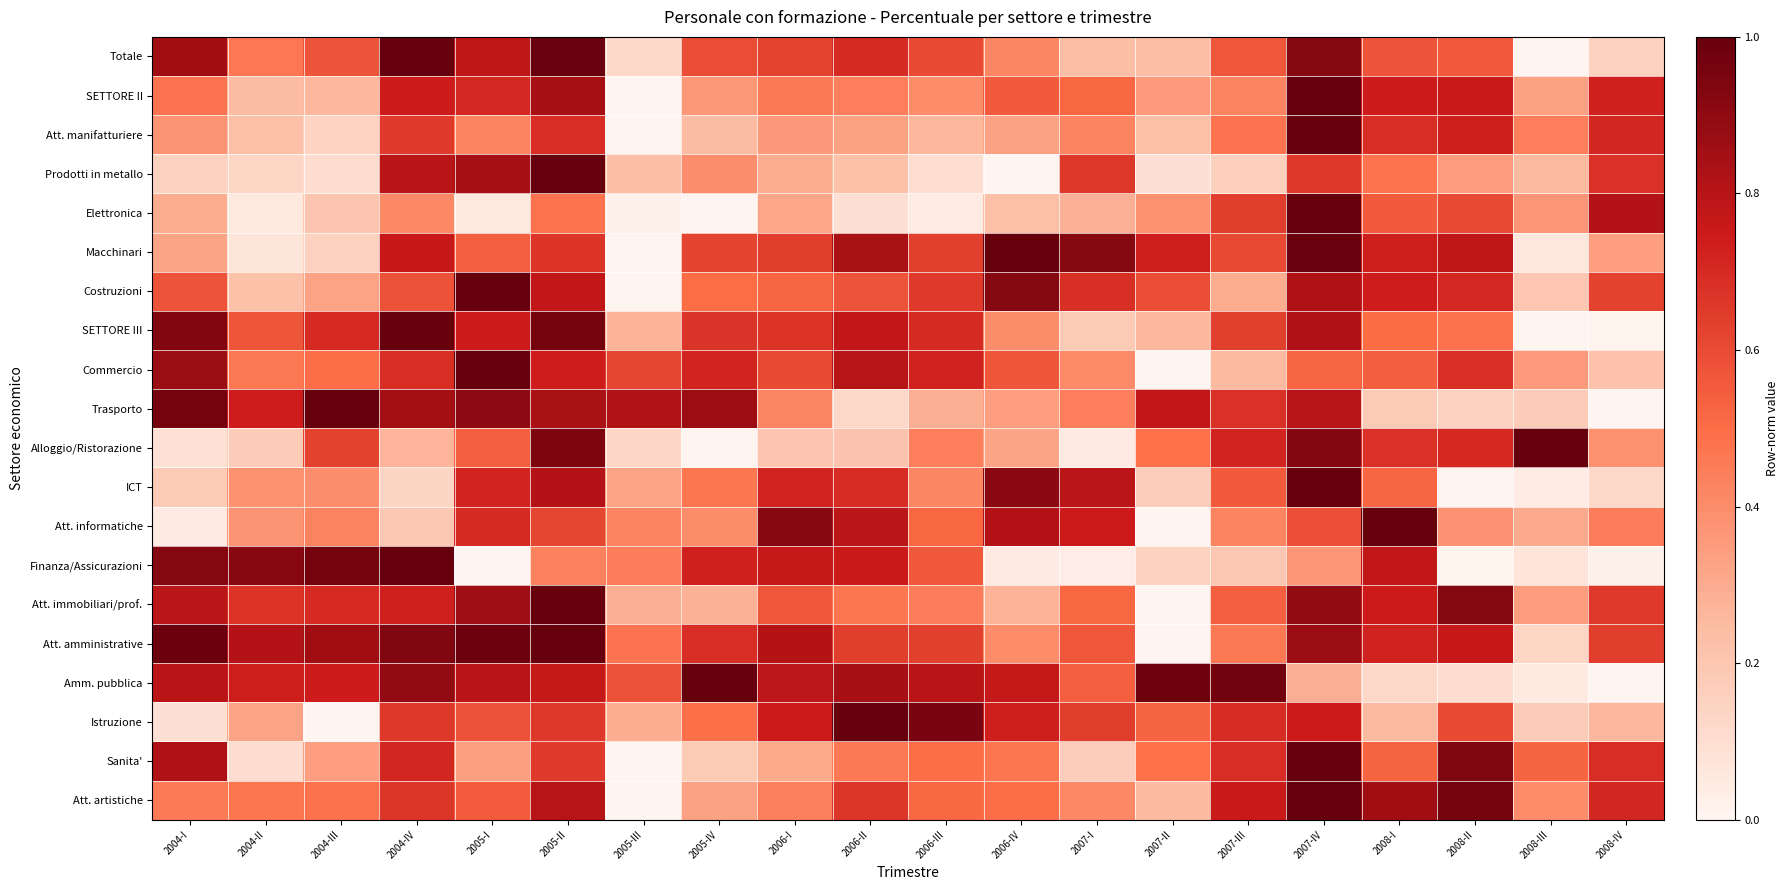

Reading left to right, list all the values displayed in this chart.

Totale: 2004-I=0.9	2004-II=0.5	2004-III=0.6	2004-IV=1.0	2005-I=0.8	2005-II=1.0	2005-III=0.1	2005-IV=0.6	2006-I=0.6	2006-II=0.7	2006-III=0.6	2006-IV=0.4	2007-I=0.2	2007-II=0.2	2007-III=0.6	2007-IV=0.9	2008-I=0.6	2008-II=0.6	2008-III=0.0	2008-IV=0.2
SETTORE II: 2004-I=0.5	2004-II=0.2	2004-III=0.3	2004-IV=0.7	2005-I=0.7	2005-II=0.8	2005-III=0.0	2005-IV=0.4	2006-I=0.5	2006-II=0.4	2006-III=0.4	2006-IV=0.6	2007-I=0.5	2007-II=0.4	2007-III=0.4	2007-IV=1.0	2008-I=0.7	2008-II=0.8	2008-III=0.3	2008-IV=0.7
Att. manifatturiere: 2004-I=0.4	2004-II=0.2	2004-III=0.1	2004-IV=0.6	2005-I=0.4	2005-II=0.7	2005-III=0.0	2005-IV=0.2	2006-I=0.4	2006-II=0.3	2006-III=0.3	2006-IV=0.3	2007-I=0.4	2007-II=0.2	2007-III=0.5	2007-IV=1.0	2008-I=0.7	2008-II=0.7	2008-III=0.4	2008-IV=0.7
Prodotti in metallo: 2004-I=0.2	2004-II=0.1	2004-III=0.1	2004-IV=0.8	2005-I=0.8	2005-II=1.0	2005-III=0.2	2005-IV=0.4	2006-I=0.3	2006-II=0.2	2006-III=0.1	2006-IV=0.0	2007-I=0.7	2007-II=0.1	2007-III=0.2	2007-IV=0.7	2008-I=0.5	2008-II=0.3	2008-III=0.2	2008-IV=0.7
Elettronica: 2004-I=0.3	2004-II=0.1	2004-III=0.2	2004-IV=0.4	2005-I=0.1	2005-II=0.5	2005-III=0.0	2005-IV=0.0	2006-I=0.3	2006-II=0.1	2006-III=0.0	2006-IV=0.2	2007-I=0.3	2007-II=0.4	2007-III=0.6	2007-IV=1.0	2008-I=0.6	2008-II=0.6	2008-III=0.4	2008-IV=0.8
Macchinari: 2004-I=0.3	2004-II=0.1	2004-III=0.2	2004-IV=0.8	2005-I=0.5	2005-II=0.7	2005-III=0.0	2005-IV=0.6	2006-I=0.6	2006-II=0.8	2006-III=0.6	2006-IV=1.0	2007-I=0.9	2007-II=0.7	2007-III=0.6	2007-IV=1.0	2008-I=0.7	2008-II=0.8	2008-III=0.1	2008-IV=0.3
Costruzioni: 2004-I=0.6	2004-II=0.2	2004-III=0.3	2004-IV=0.6	2005-I=1.0	2005-II=0.8	2005-III=0.0	2005-IV=0.5	2006-I=0.5	2006-II=0.6	2006-III=0.7	2006-IV=0.9	2007-I=0.7	2007-II=0.6	2007-III=0.3	2007-IV=0.8	2008-I=0.7	2008-II=0.7	2008-III=0.2	2008-IV=0.6
SETTORE III: 2004-I=0.9	2004-II=0.6	2004-III=0.7	2004-IV=1.0	2005-I=0.7	2005-II=1.0	2005-III=0.3	2005-IV=0.7	2006-I=0.7	2006-II=0.8	2006-III=0.7	2006-IV=0.4	2007-I=0.2	2007-II=0.3	2007-III=0.6	2007-IV=0.8	2008-I=0.5	2008-II=0.5	2008-III=0.0	2008-IV=0.0
Commercio: 2004-I=0.9	2004-II=0.5	2004-III=0.5	2004-IV=0.7	2005-I=1.0	2005-II=0.7	2005-III=0.6	2005-IV=0.7	2006-I=0.6	2006-II=0.8	2006-III=0.7	2006-IV=0.6	2007-I=0.4	2007-II=0.0	2007-III=0.2	2007-IV=0.5	2008-I=0.5	2008-II=0.7	2008-III=0.4	2008-IV=0.2
Trasporto: 2004-I=1.0	2004-II=0.7	2004-III=1.0	2004-IV=0.8	2005-I=0.9	2005-II=0.8	2005-III=0.8	2005-IV=0.9	2006-I=0.4	2006-II=0.1	2006-III=0.3	2006-IV=0.3	2007-I=0.4	2007-II=0.8	2007-III=0.7	2007-IV=0.8	2008-I=0.2	2008-II=0.2	2008-III=0.2	2008-IV=0.0
Alloggio/Ristorazione: 2004-I=0.1	2004-II=0.2	2004-III=0.6	2004-IV=0.3	2005-I=0.5	2005-II=0.9	2005-III=0.1	2005-IV=0.0	2006-I=0.2	2006-II=0.2	2006-III=0.4	2006-IV=0.3	2007-I=0.0	2007-II=0.5	2007-III=0.7	2007-IV=0.9	2008-I=0.7	2008-II=0.7	2008-III=1.0	2008-IV=0.4
ICT: 2004-I=0.2	2004-II=0.4	2004-III=0.4	2004-IV=0.1	2005-I=0.7	2005-II=0.8	2005-III=0.3	2005-IV=0.5	2006-I=0.7	2006-II=0.7	2006-III=0.4	2006-IV=0.9	2007-I=0.8	2007-II=0.2	2007-III=0.6	2007-IV=1.0	2008-I=0.5	2008-II=0.0	2008-III=0.0	2008-IV=0.1
Att. informatiche: 2004-I=0.0	2004-II=0.4	2004-III=0.4	2004-IV=0.2	2005-I=0.7	2005-II=0.6	2005-III=0.4	2005-IV=0.4	2006-I=0.9	2006-II=0.8	2006-III=0.5	2006-IV=0.8	2007-I=0.7	2007-II=0.0	2007-III=0.4	2007-IV=0.6	2008-I=1.0	2008-II=0.4	2008-III=0.3	2008-IV=0.4
Finanza/Assicurazioni: 2004-I=0.9	2004-II=0.9	2004-III=1.0	2004-IV=1.0	2005-I=0.0	2005-II=0.4	2005-III=0.4	2005-IV=0.7	2006-I=0.8	2006-II=0.8	2006-III=0.6	2006-IV=0.0	2007-I=0.0	2007-II=0.1	2007-III=0.2	2007-IV=0.4	2008-I=0.8	2008-II=0.0	2008-III=0.1	2008-IV=0.0
Att. immobiliari/prof.: 2004-I=0.8	2004-II=0.7	2004-III=0.7	2004-IV=0.7	2005-I=0.9	2005-II=1.0	2005-III=0.3	2005-IV=0.3	2006-I=0.6	2006-II=0.5	2006-III=0.4	2006-IV=0.3	2007-I=0.5	2007-II=0.0	2007-III=0.5	2007-IV=0.9	2008-I=0.7	2008-II=0.9	2008-III=0.3	2008-IV=0.7
Att. amministrative: 2004-I=1.0	2004-II=0.8	2004-III=0.9	2004-IV=0.9	2005-I=1.0	2005-II=1.0	2005-III=0.5	2005-IV=0.7	2006-I=0.8	2006-II=0.6	2006-III=0.6	2006-IV=0.4	2007-I=0.6	2007-II=0.0	2007-III=0.5	2007-IV=0.9	2008-I=0.7	2008-II=0.8	2008-III=0.1	2008-IV=0.6
Amm. pubblica: 2004-I=0.8	2004-II=0.7	2004-III=0.7	2004-IV=0.9	2005-I=0.8	2005-II=0.8	2005-III=0.6	2005-IV=1.0	2006-I=0.8	2006-II=0.8	2006-III=0.8	2006-IV=0.8	2007-I=0.5	2007-II=1.0	2007-III=1.0	2007-IV=0.3	2008-I=0.1	2008-II=0.1	2008-III=0.0	2008-IV=0.0
Istruzione: 2004-I=0.1	2004-II=0.3	2004-III=0.0	2004-IV=0.7	2005-I=0.6	2005-II=0.7	2005-III=0.3	2005-IV=0.5	2006-I=0.7	2006-II=1.0	2006-III=1.0	2006-IV=0.7	2007-I=0.6	2007-II=0.5	2007-III=0.7	2007-IV=0.7	2008-I=0.3	2008-II=0.6	2008-III=0.2	2008-IV=0.3
Sanita': 2004-I=0.8	2004-II=0.1	2004-III=0.3	2004-IV=0.7	2005-I=0.3	2005-II=0.7	2005-III=0.0	2005-IV=0.2	2006-I=0.3	2006-II=0.5	2006-III=0.5	2006-IV=0.5	2007-I=0.2	2007-II=0.5	2007-III=0.7	2007-IV=1.0	2008-I=0.5	2008-II=0.9	2008-III=0.5	2008-IV=0.7
Att. artistiche: 2004-I=0.5	2004-II=0.5	2004-III=0.5	2004-IV=0.7	2005-I=0.5	2005-II=0.8	2005-III=0.0	2005-IV=0.3	2006-I=0.4	2006-II=0.7	2006-III=0.5	2006-IV=0.5	2007-I=0.4	2007-II=0.3	2007-III=0.8	2007-IV=1.0	2008-I=0.9	2008-II=1.0	2008-III=0.4	2008-IV=0.7